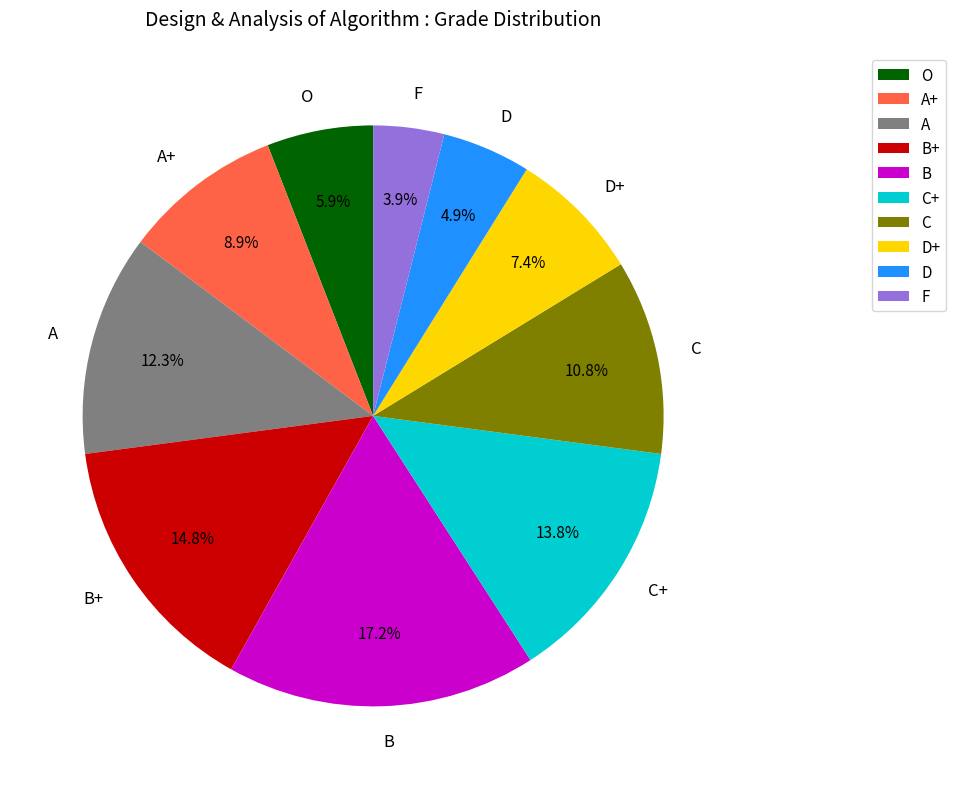

What is the smallest slice in the pie chart?

F